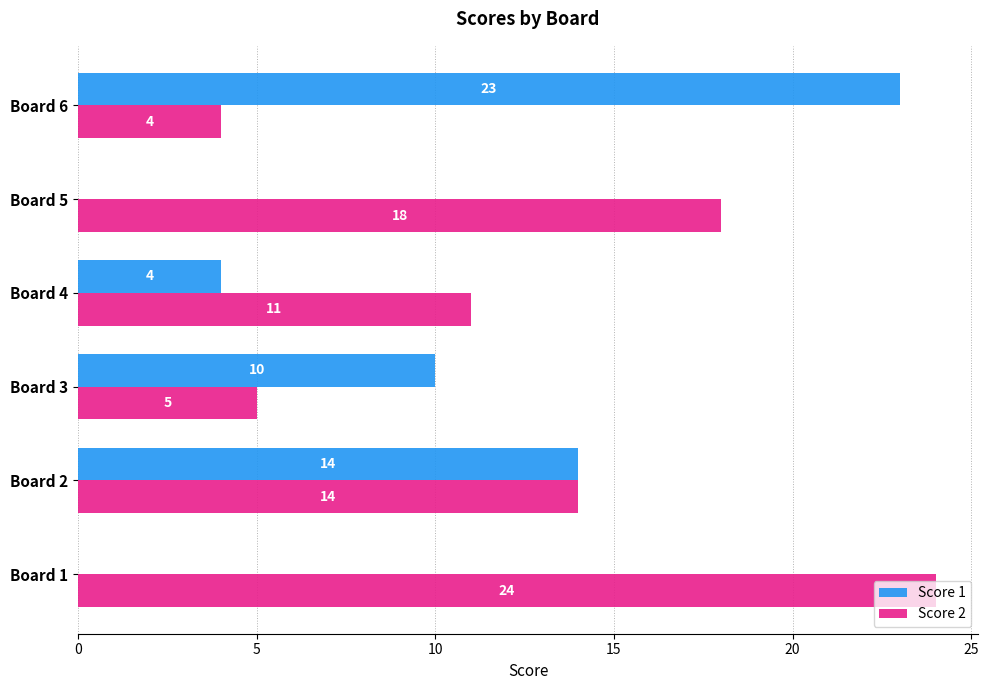

True or false: Score 2 has a value of 5 at Board 3.

True